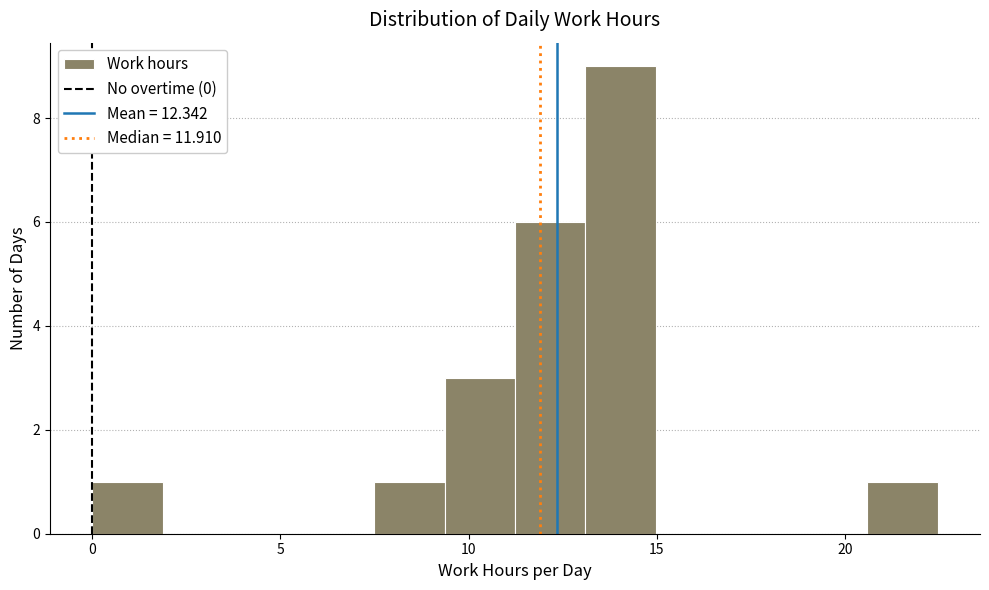

Around what value on the x-axis is the tallest bar? Give the approximate position of its centre, as read against the axis.

14.0